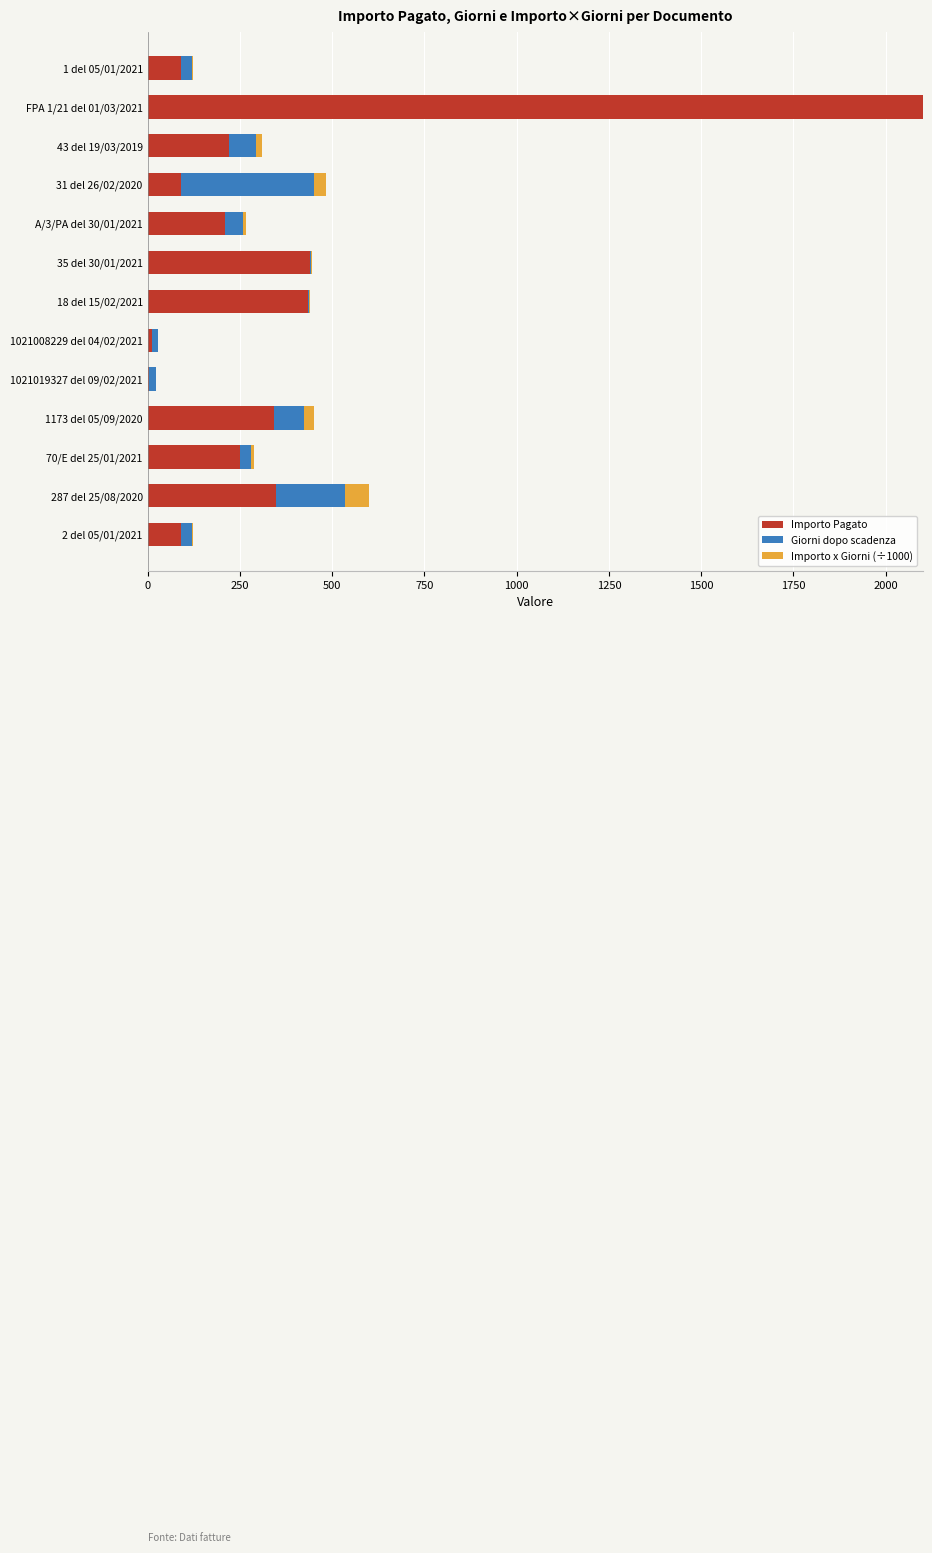

Which category has the highest value in the Importo Pagato series?

FPA 1/21 del 01/03/2021